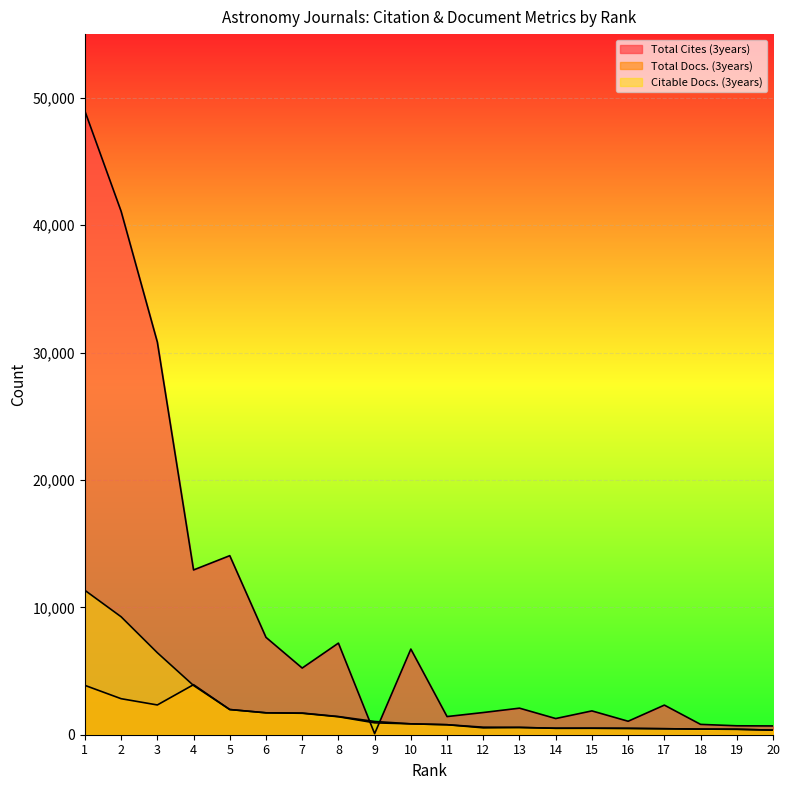

Between which two adjacent categories do Total Docs. (3years) and Citable Docs. (3years) first intersect?

3 and 4